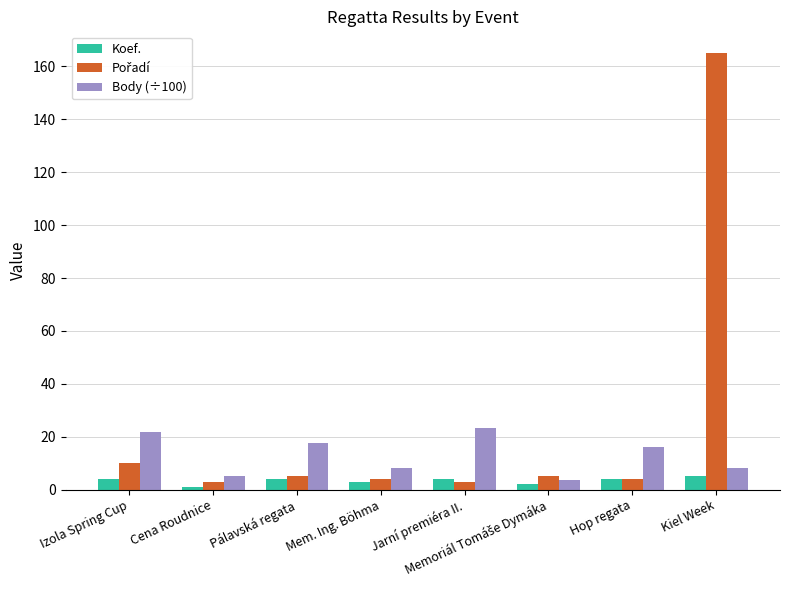

At which category is the sum across all series the highest?

Kiel Week